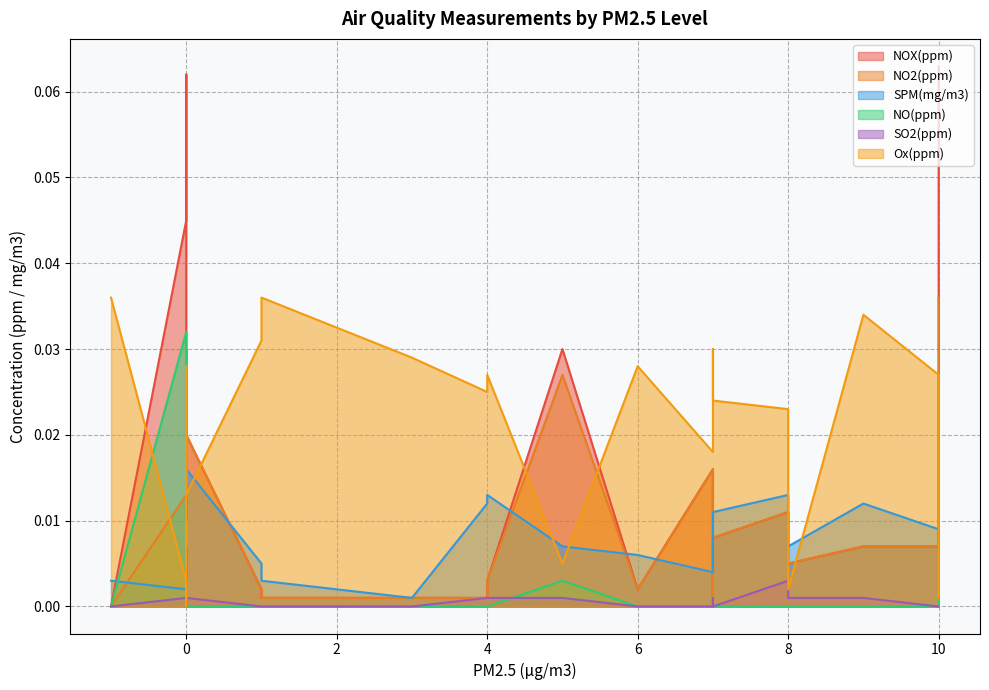

True or false: NO(ppm) and NO2(ppm) intersect in this chart.

True